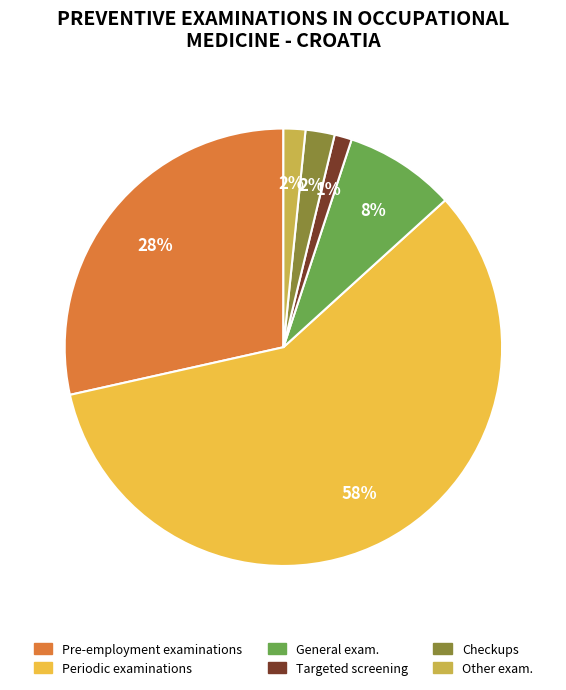

To the nearest percent, what portion does General exam. represent?

8%